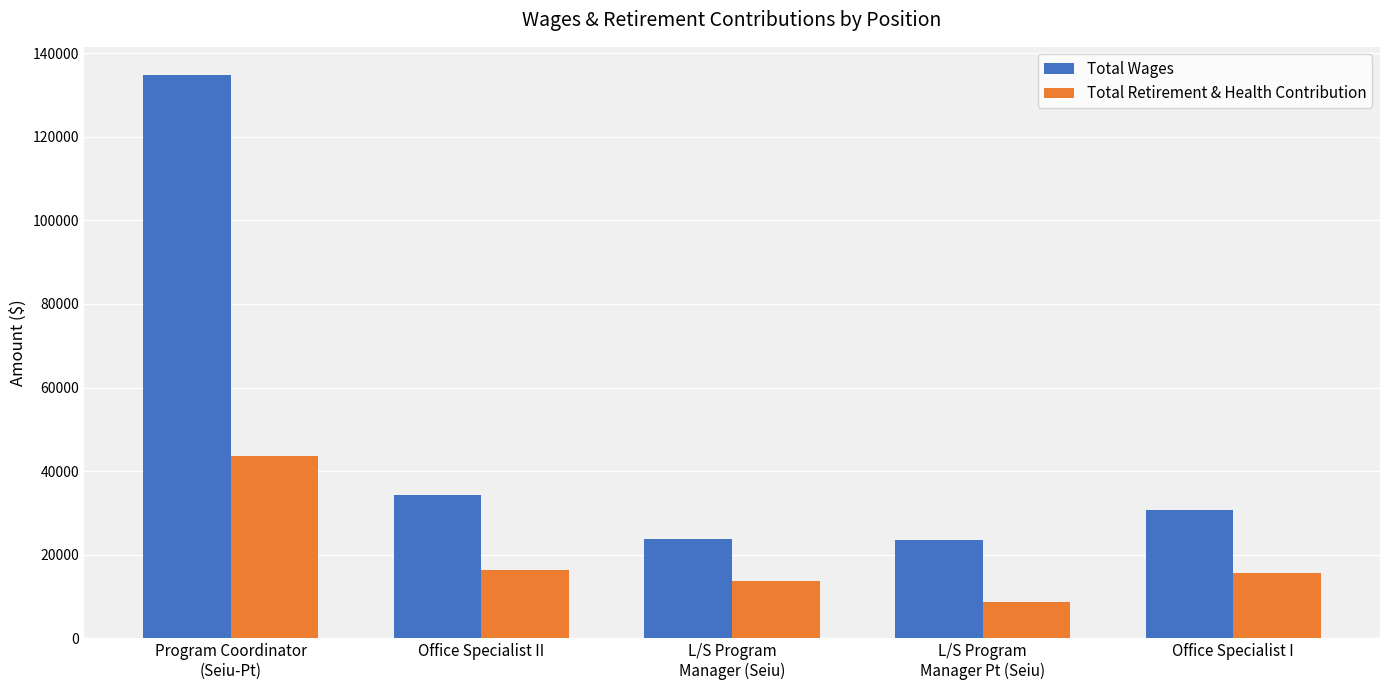

Rank the series by their maximum value, from lowest to highest.

Total Retirement & Health Contribution, Total Wages